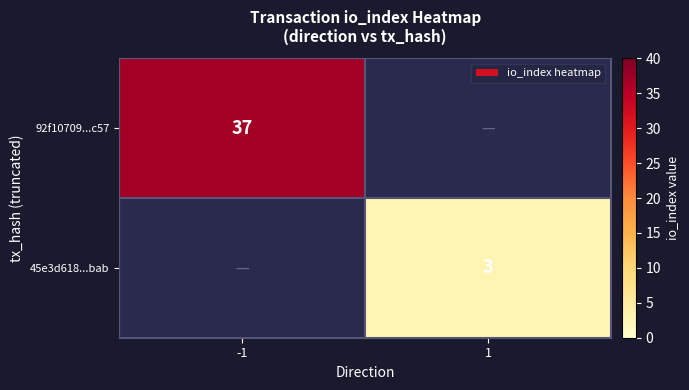

True or false: 92f10709...c57 has a value of 58 at -1.

False